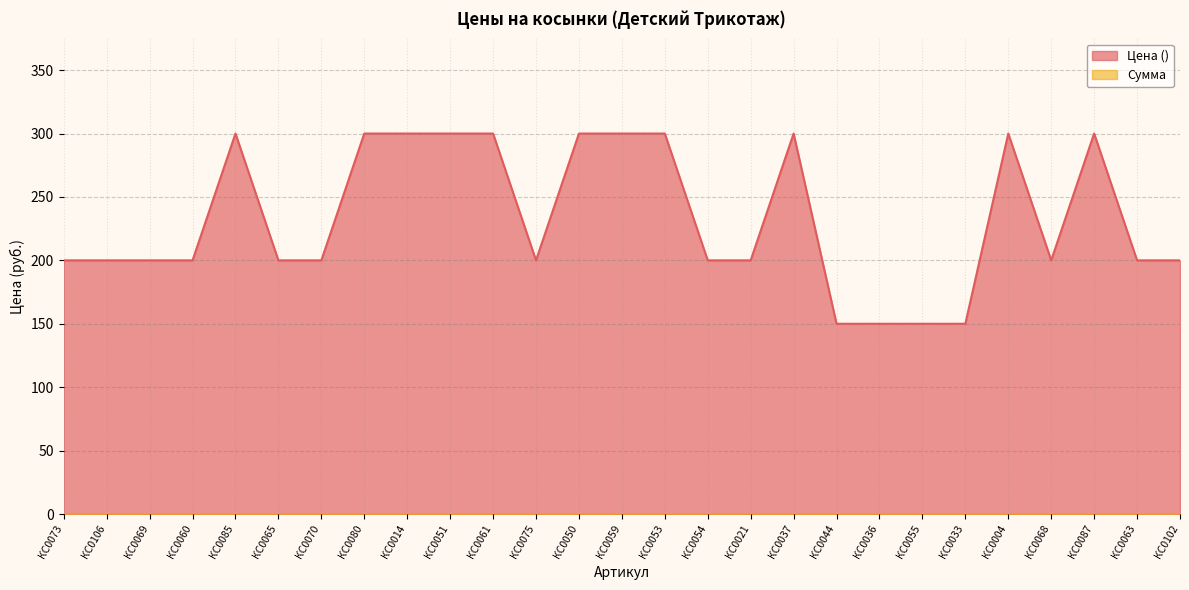

What position from the right is КС0061?

17